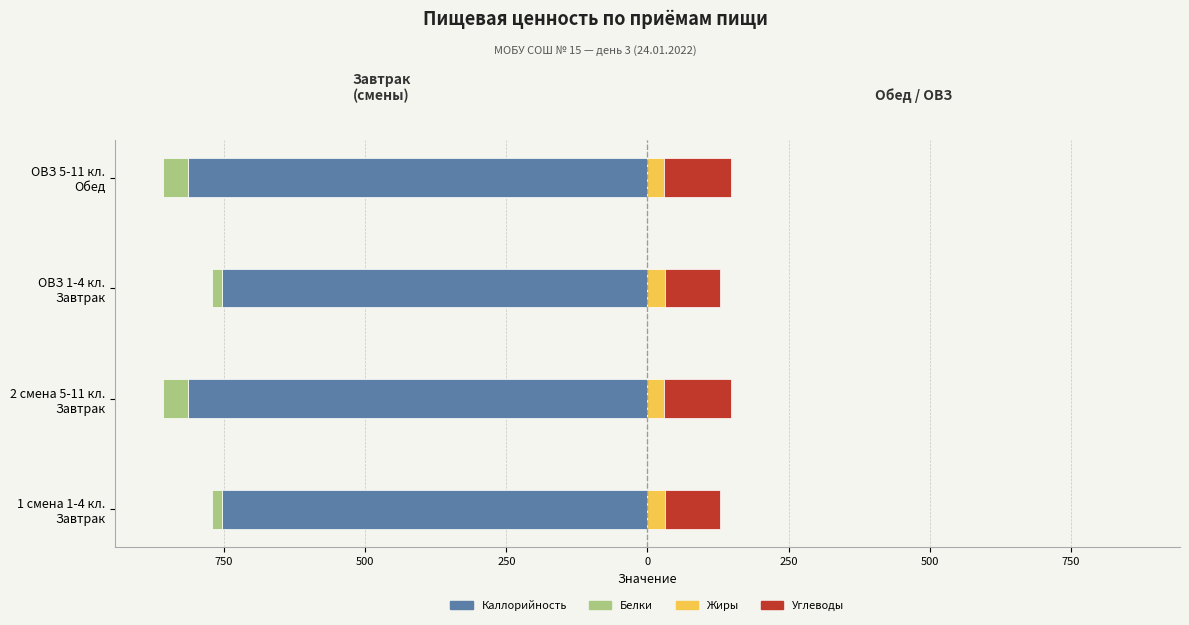

Between 500 and 250, which series saw the biggest shift?

Каллорийность